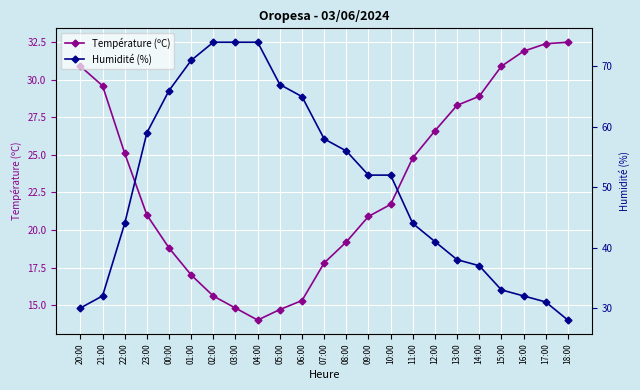

At which category does Température (ºC) reach its first local valley?

04:00